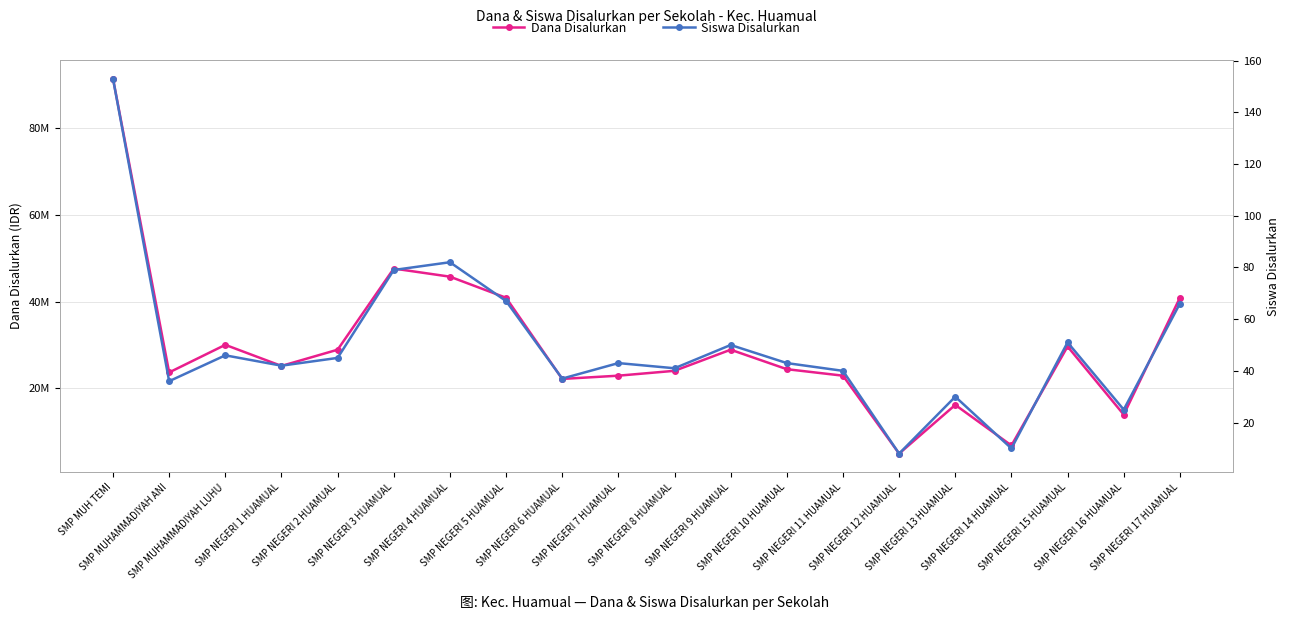

What is the sum of all Dana Disalurkan values?

590625000